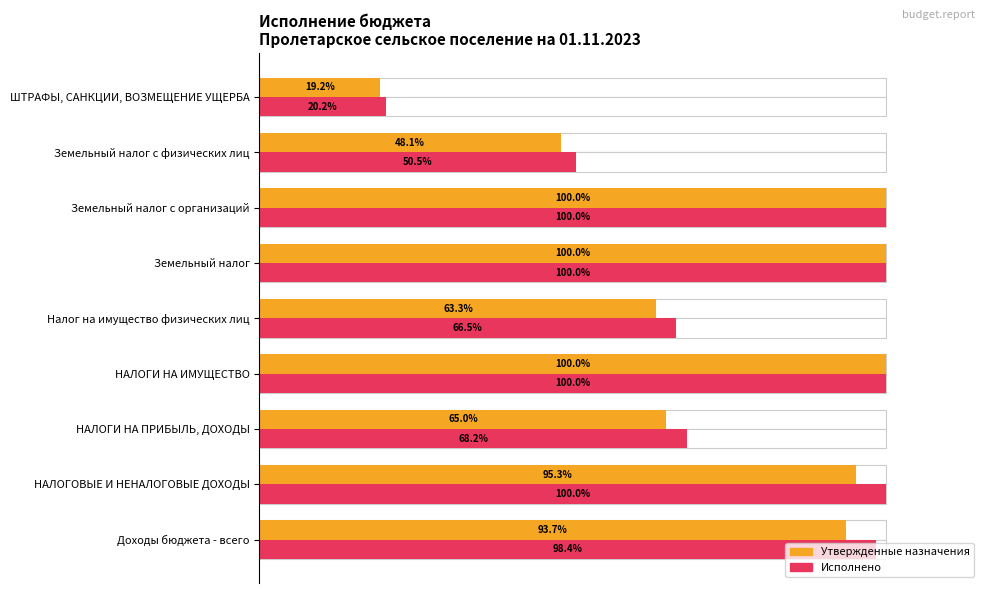

The value of Утвержденные бюджетные назначения at ШТРАФЫ, САНКЦИИ, ВОЗМЕЩЕНИЕ УЩЕРБА is 4.2. True or false?

False